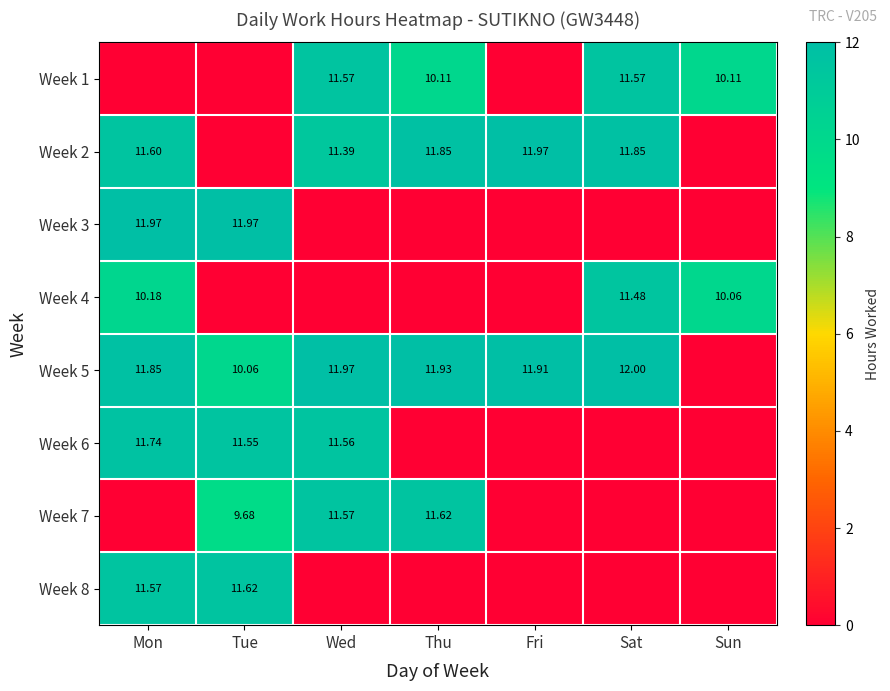

Rank the series at Wed from highest to lowest value.

Week 5, Week 1, Week 7, Week 6, Week 2, Week 3, Week 4, Week 8